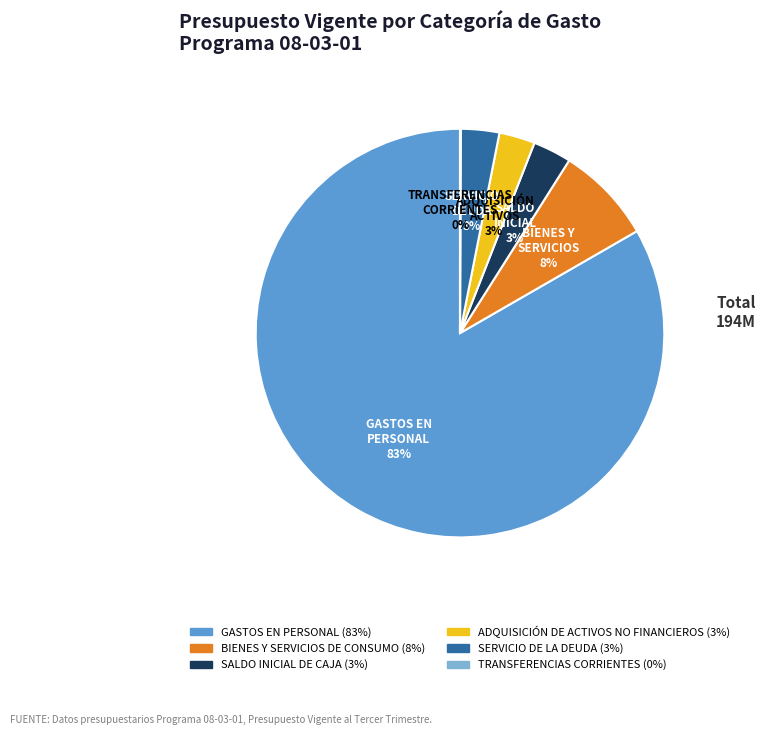

The ADQUISICIÓN DE ACTIVOS NO FINANCIEROS slice represents 13% of the pie. True or false?

False